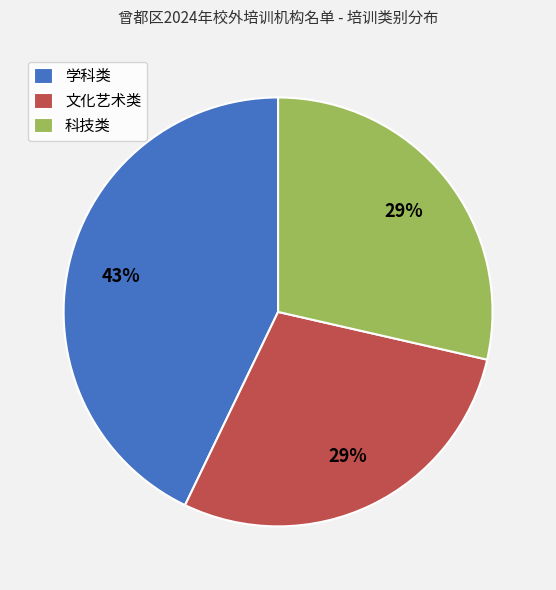

To the nearest percent, what is the difference between the largest and smallest slice percentages?

14%